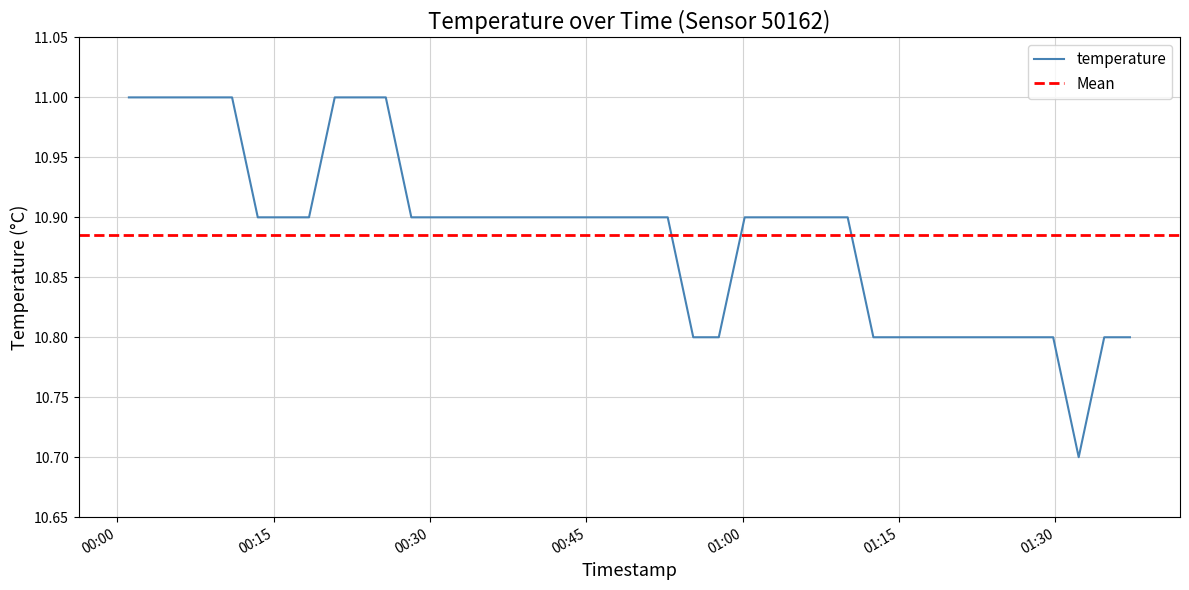

The chart shows a value of 10.7 at 2023-02-19T01:32:14. True or false?

True